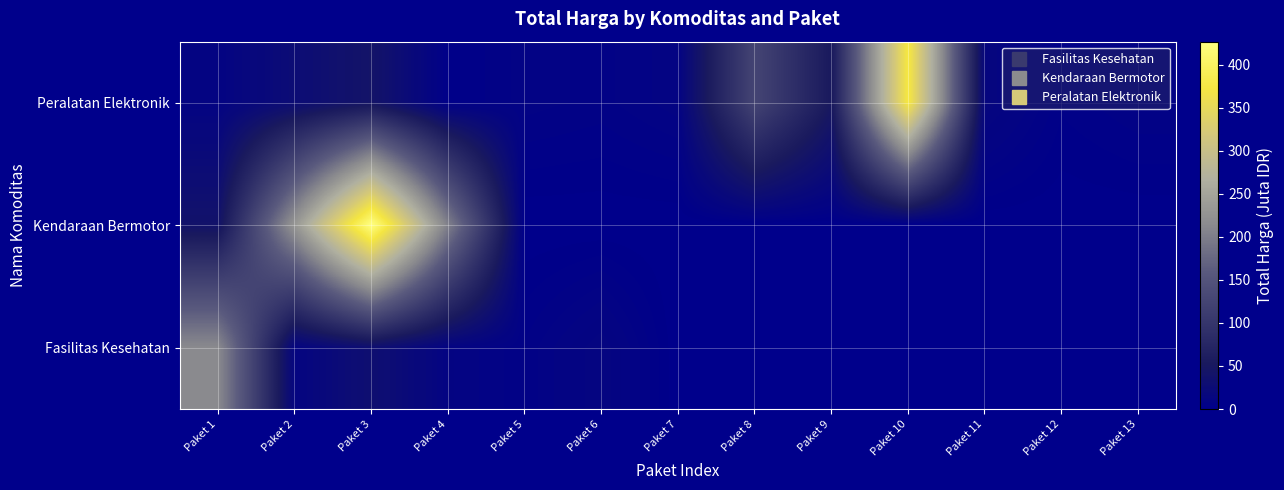

Reading left to right, extract all data points from this chart.

Peralatan Elektronik: Paket 1=10.1	Paket 2=26.1	Paket 3=42.1	Paket 4=2.6	Paket 5=7.5	Paket 6=6.1	Paket 7=9.5	Paket 8=124.9	Paket 9=51.6	Paket 10=376.6	Paket 11=15.1	Paket 12=3.7	Paket 13=6.8
Kendaraan Bermotor: Paket 1=38.8	Paket 2=231.1	Paket 3=426.7	Paket 4=202.0	Paket 5=0.0	Paket 6=0.0	Paket 7=0.0	Paket 8=0.0	Paket 9=0.0	Paket 10=0.0	Paket 11=0.0	Paket 12=0.0	Paket 13=0.0
Fasilitas Kesehatan: Paket 1=213.8	Paket 2=11.9	Paket 3=32.0	Paket 4=10.4	Paket 5=5.3	Paket 6=13.3	Paket 7=0.0	Paket 8=0.0	Paket 9=0.0	Paket 10=0.0	Paket 11=0.0	Paket 12=0.0	Paket 13=0.0